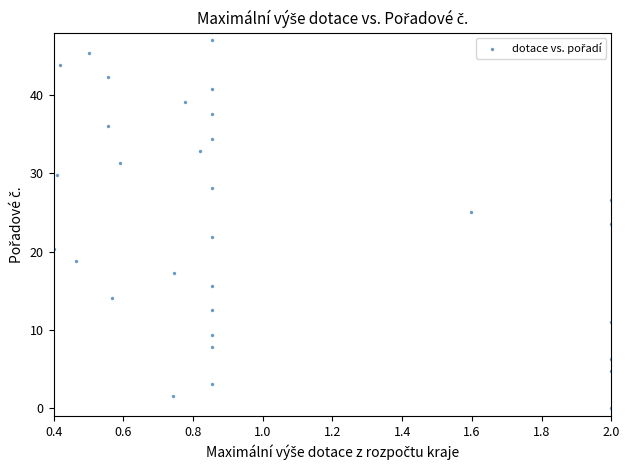

What is the range of Y values (max minus min)?

47.0